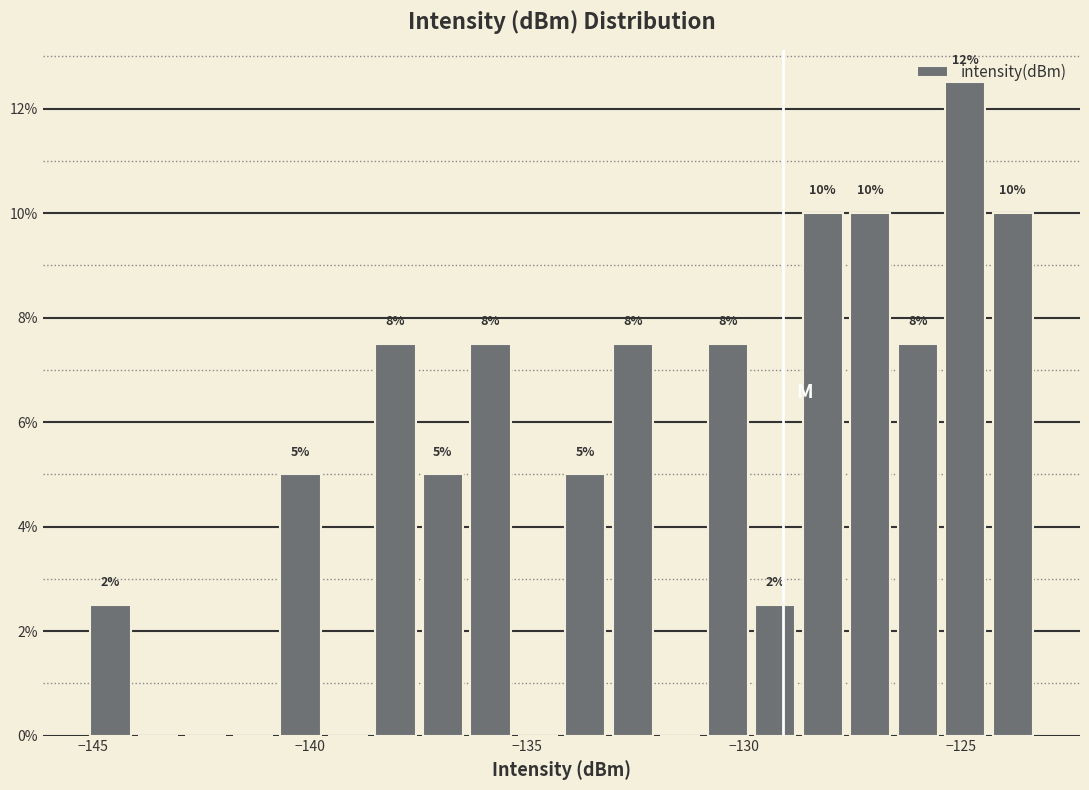

Read against the x-axis, roughly where is the centre of the tallest bar?

-125.0